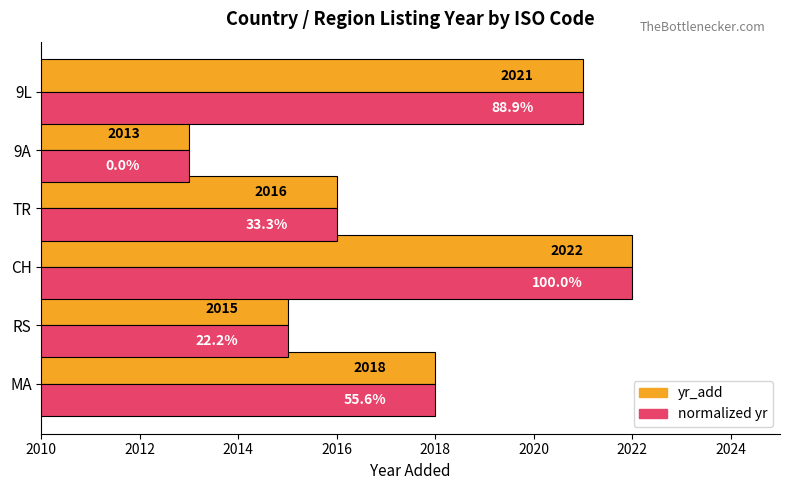

What is the difference between the second highest and minimum values in the yr_add series?

8